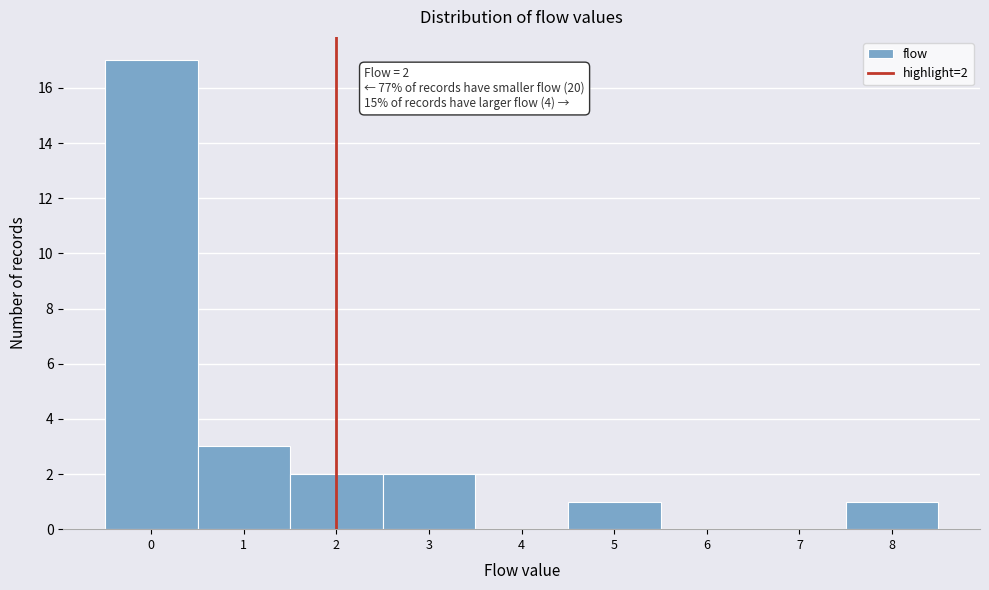

Over which range of the x-axis is the bar tallest?

-0.5 to 0.5